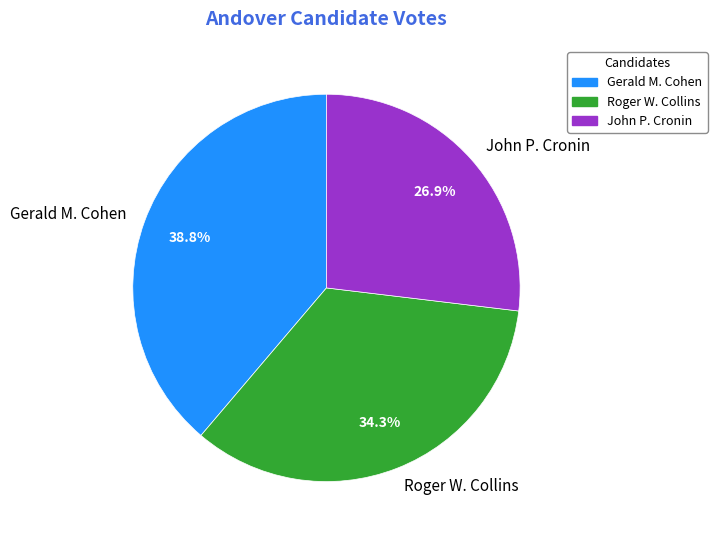

Is Gerald M. Cohen the majority of the pie?

No